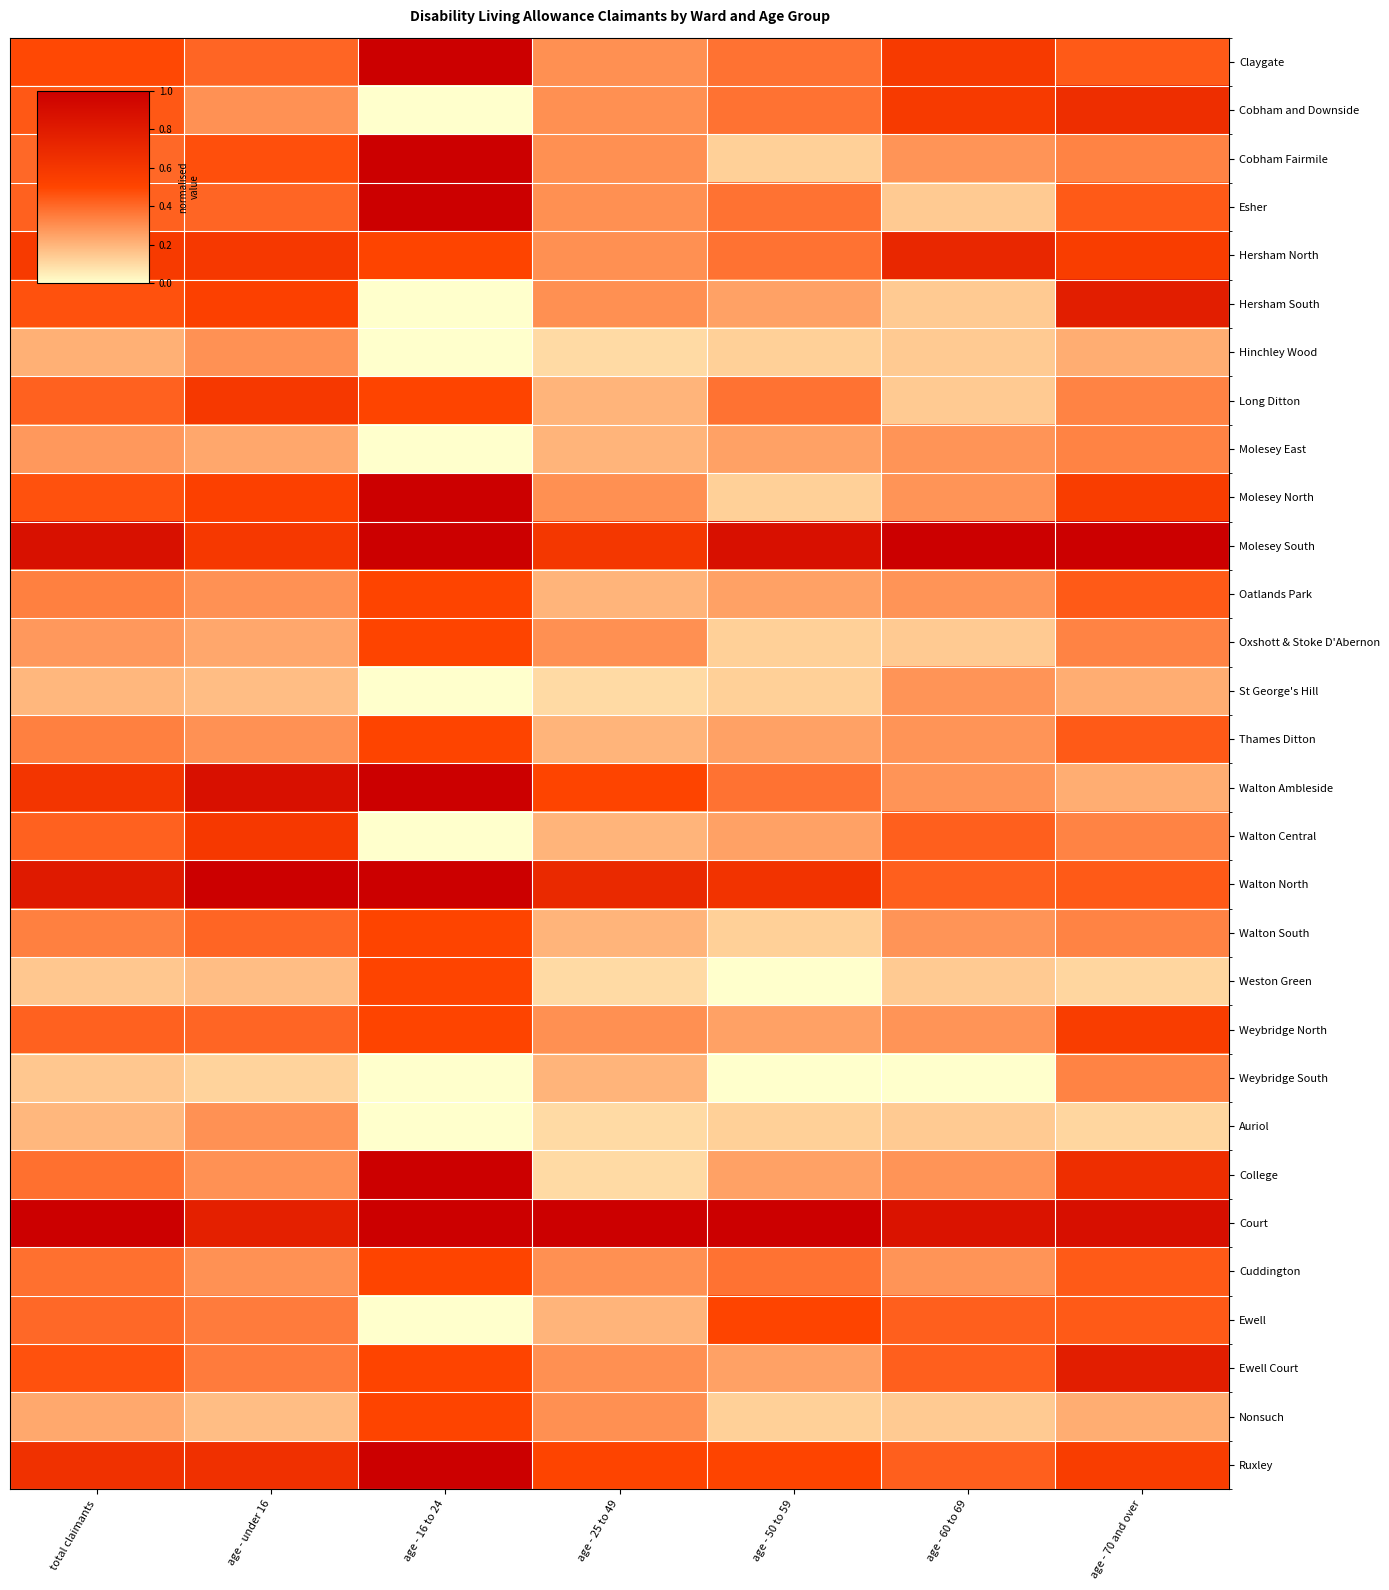

Rank the series at age - 50 to 59 from lowest to highest value.

Weston Green, Weybridge South, Cobham Fairmile, Hinchley Wood, Molesey North, Oxshott & Stoke D'Abernon, St George's Hill, Walton South, Auriol, Nonsuch, Hersham South, Molesey East, Oatlands Park, Thames Ditton, Walton Central, Weybridge North, College, Ewell Court, Claygate, Cobham and Downside, Esher, Hersham North, Long Ditton, Walton Ambleside, Cuddington, Ewell, Ruxley, Walton North, Molesey South, Court